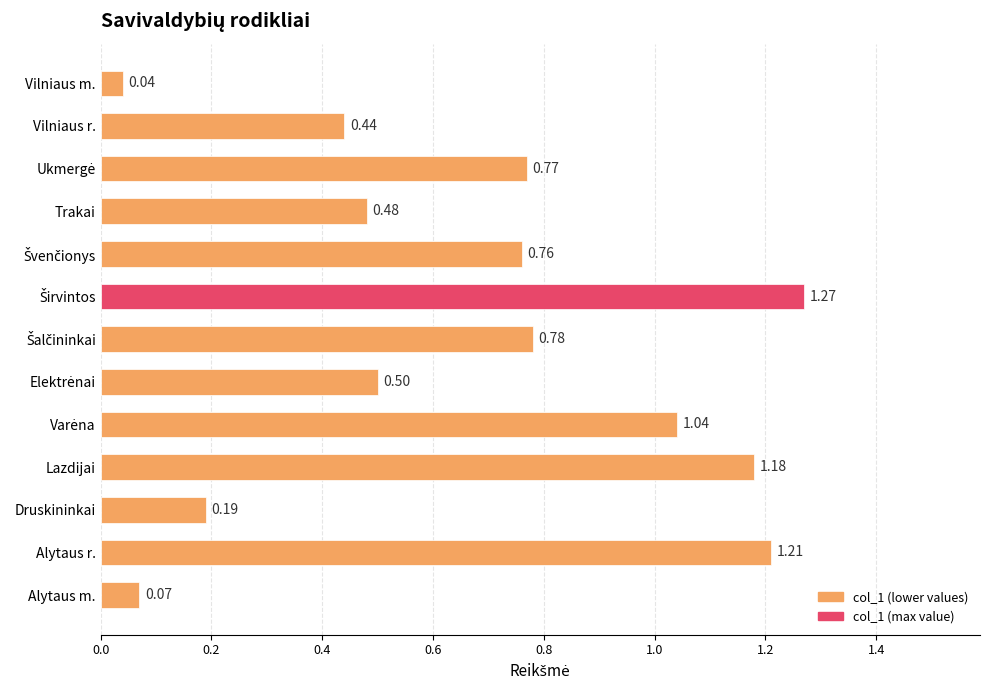

At which category does the chart reach its minimum across all series?

Vilniaus m.